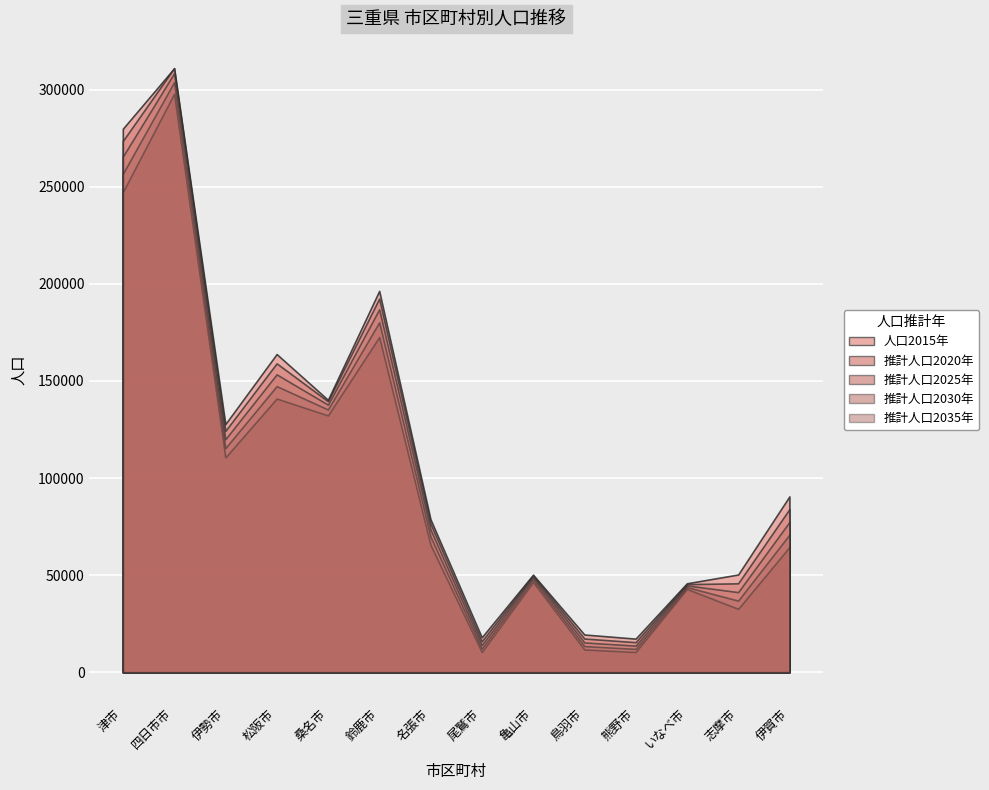

Reading right to left, list all the values displayed in this chart.

人口2015年: 伊賀市=90581	志摩市=50341	いなべ市=45815	熊野市=17322	鳥羽市=19448	亀山市=50254	尾鷲市=18009	名張市=78795	鈴鹿市=196403	桑名市=140303	松阪市=163863	伊勢市=127817	四日市市=311031	津市=279886
推計人口2020年: 伊賀市=84023	志摩市=45811	いなべ市=45383	熊野市=15508	鳥羽市=17362	亀山市=49784	尾鷲市=15966	名張市=76584	鈴鹿市=192456	桑名市=139565	松阪市=159073	伊勢市=124307	四日市市=311114	津市=273590
推計人口2025年: 伊賀市=77416	志摩市=41277	いなべ市=44717	熊野市=13704	鳥羽市=15364	亀山市=48937	尾鷲市=14011	名張市=73582	鈴鹿市=186932	桑名市=137803	松阪市=153412	伊勢市=120019	四日市市=308479	津市=265561
推計人口2030年: 伊賀市=70883	志摩市=36894	いなべ市=43855	熊野市=12029	鳥羽市=13492	亀山市=47807	尾鷲市=12154	名張市=69929	鈴鹿市=180224	桑名市=135318	松阪市=147347	伊勢市=115438	四日市市=303910	津市=256703
推計人口2035年: 伊賀市=64504	志摩市=32674	いなべ市=42915	熊野市=10441	鳥羽市=11763	亀山市=46476	尾鷲市=10420	名張市=65699	鈴鹿市=172659	桑名市=132270	松阪市=140955	伊勢市=110650	四日市市=297914	津市=247259